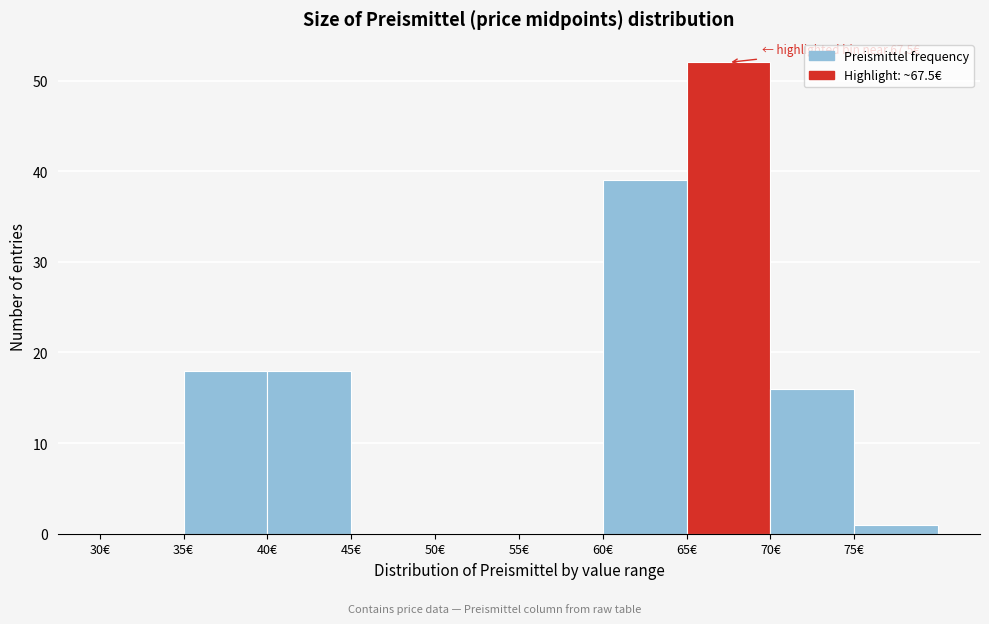

Over which range of the x-axis is the bar tallest?

65 to 70